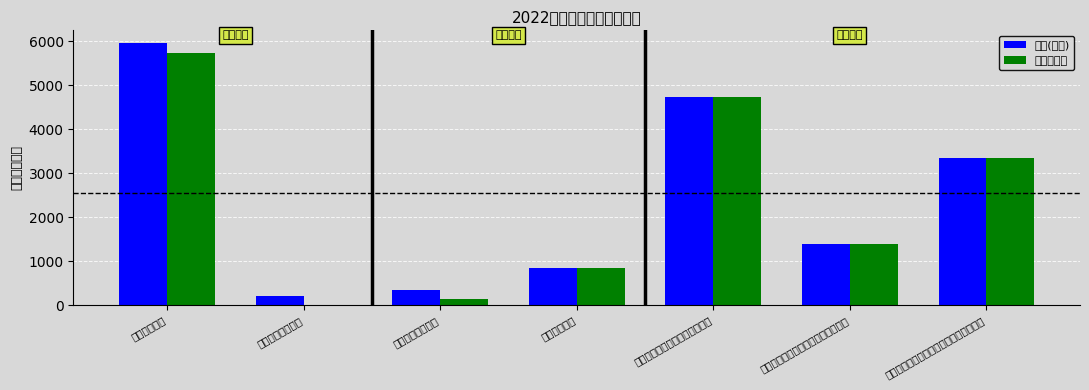

What position from the left is 行政单位医疗?

4